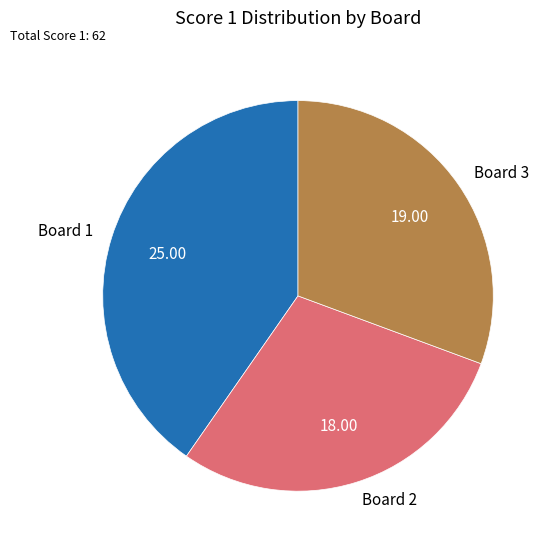

Is there a majority slice in this chart?

No